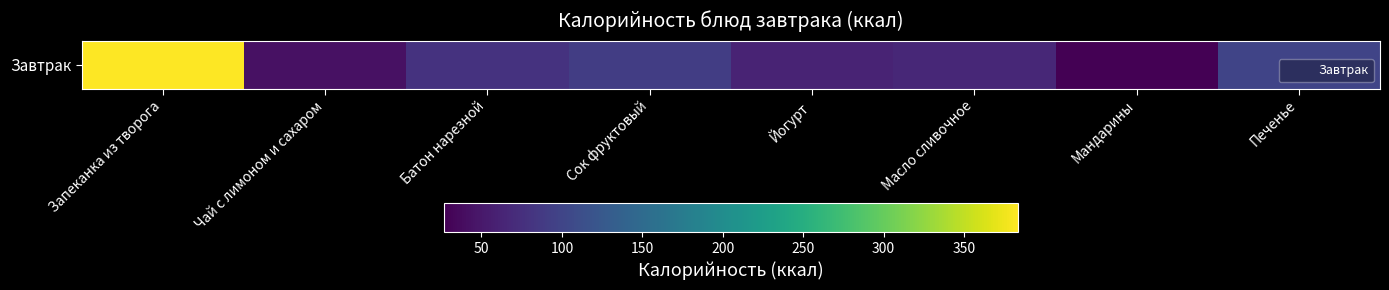

What is the ratio of the value at Мандарины to the value at Печенье?

0.3